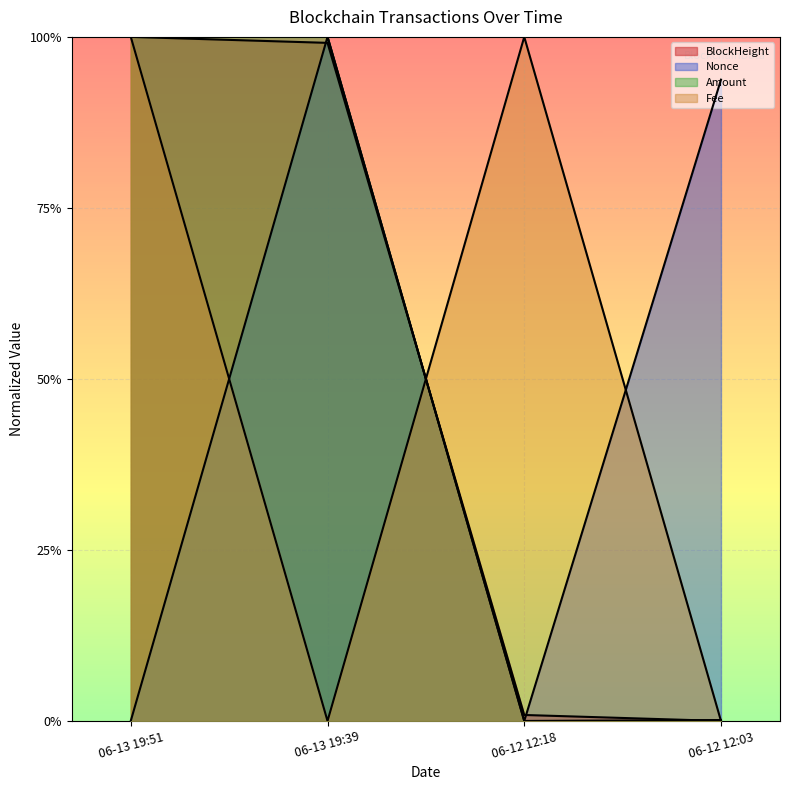

List the labels in order of Nonce value, smallest first.

06-12 12:18, 06-13 19:51, 06-12 12:03, 06-13 19:39